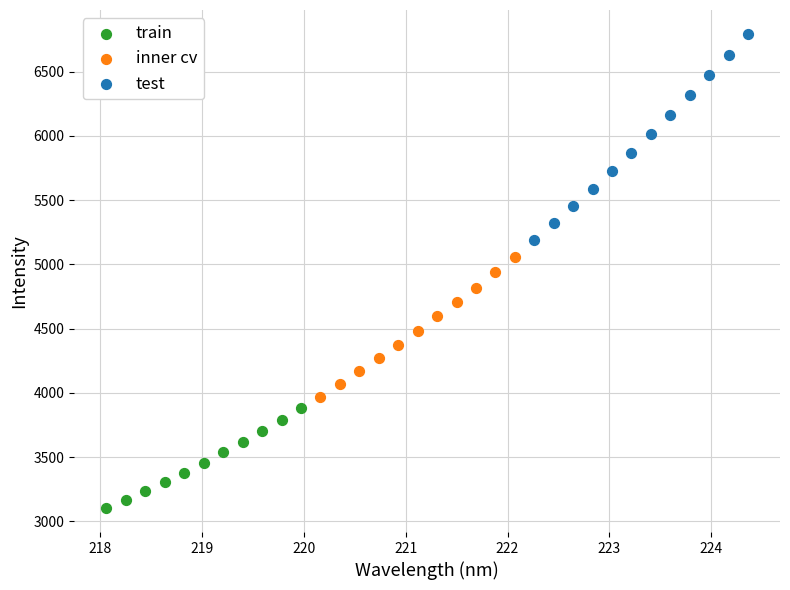

Which series reaches the maximum Y coordinate?

test